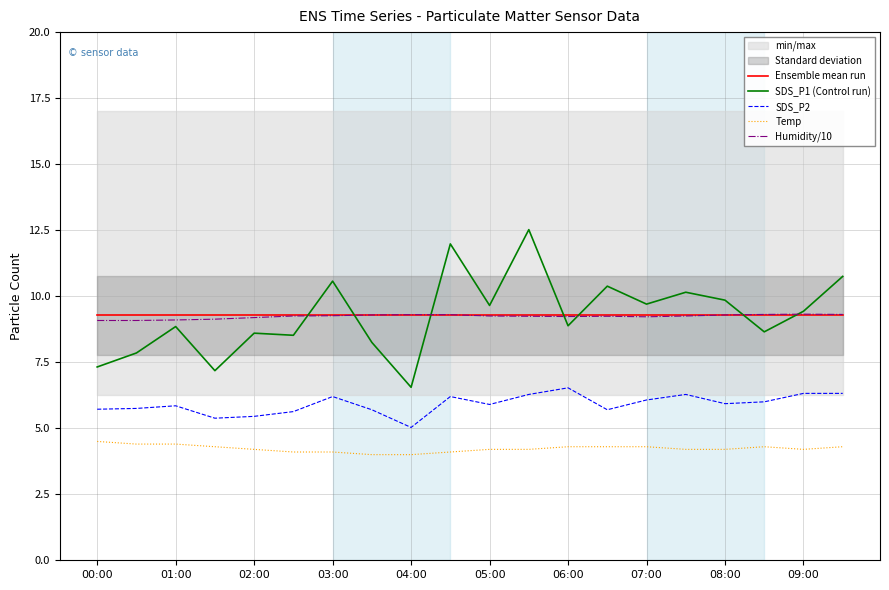

Does the chart have visible grid lines?

Yes